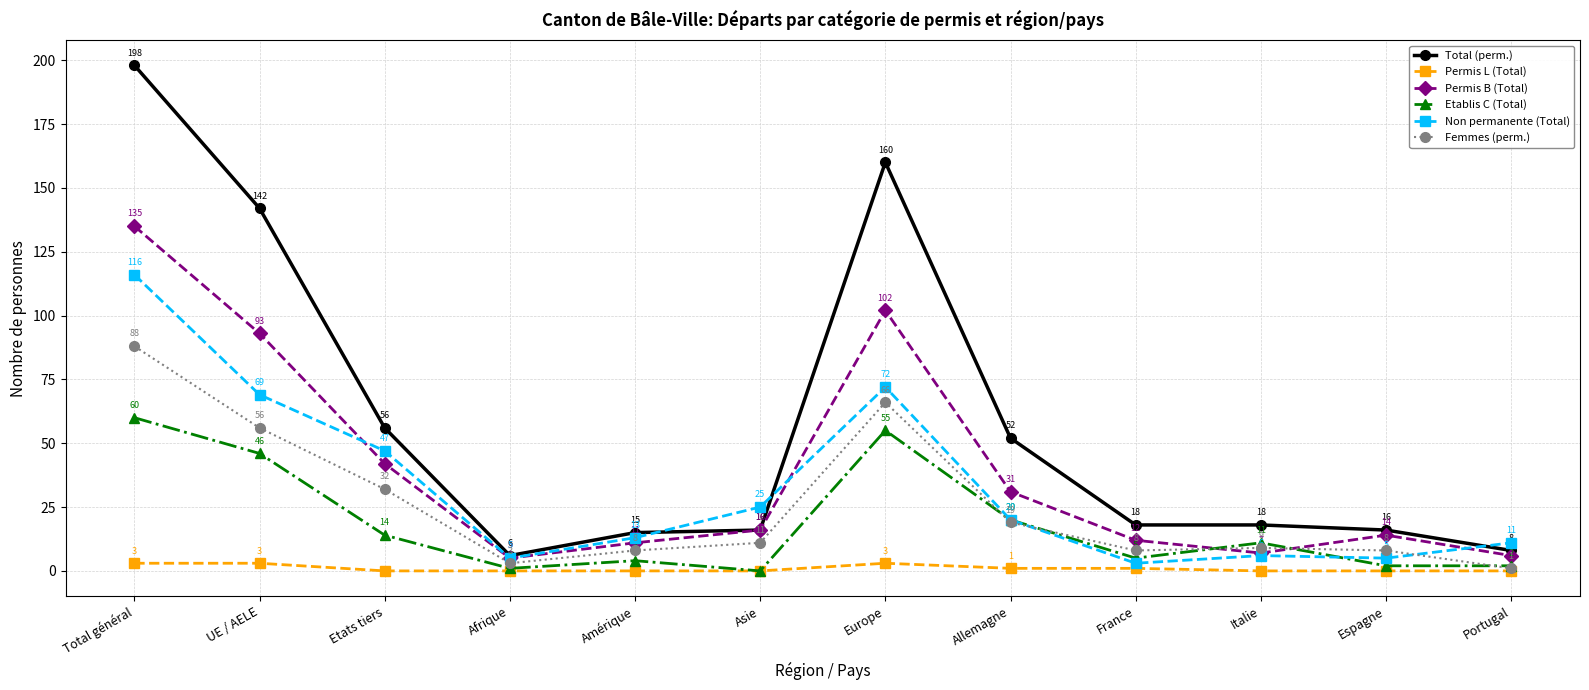

Reading right to left, extract all data points from this chart.

Total (perm.): Portugal=8	Espagne=16	Italie=18	France=18	Allemagne=52	Europe=160	Asie=16	Amérique=15	Afrique=6	Etats tiers=56	UE / AELE=142	Total général=198
Permis L (Total): Portugal=0	Espagne=0	Italie=0	France=1	Allemagne=1	Europe=3	Asie=0	Amérique=0	Afrique=0	Etats tiers=0	UE / AELE=3	Total général=3
Permis B (Total): Portugal=6	Espagne=14	Italie=7	France=12	Allemagne=31	Europe=102	Asie=16	Amérique=11	Afrique=5	Etats tiers=42	UE / AELE=93	Total général=135
Etablis C (Total): Portugal=2	Espagne=2	Italie=11	France=5	Allemagne=20	Europe=55	Asie=0	Amérique=4	Afrique=1	Etats tiers=14	UE / AELE=46	Total général=60
Non permanente (Total): Portugal=11	Espagne=5	Italie=6	France=3	Allemagne=20	Europe=72	Asie=25	Amérique=13	Afrique=5	Etats tiers=47	UE / AELE=69	Total général=116
Femmes (perm.): Portugal=1	Espagne=8	Italie=9	France=8	Allemagne=19	Europe=66	Asie=11	Amérique=8	Afrique=3	Etats tiers=32	UE / AELE=56	Total général=88